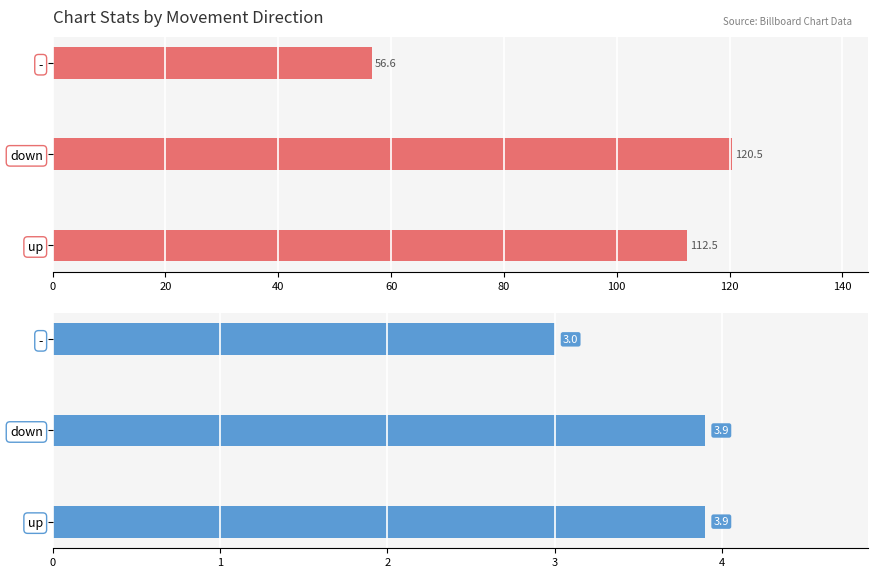

How many groups of bars are there?

3